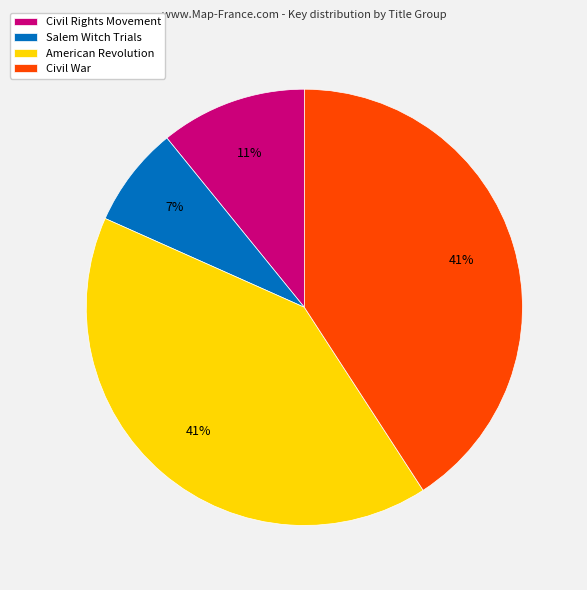

The Civil Rights Movement slice represents 11% of the pie. True or false?

True